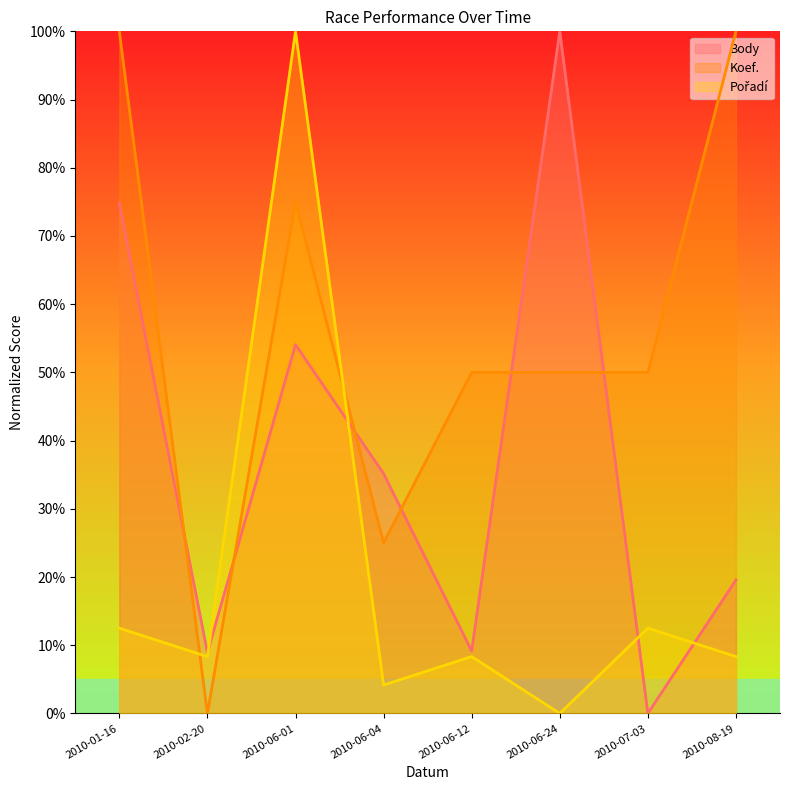

List the series in order of their overall mean, highest first.

Koef., Body, Pořadí